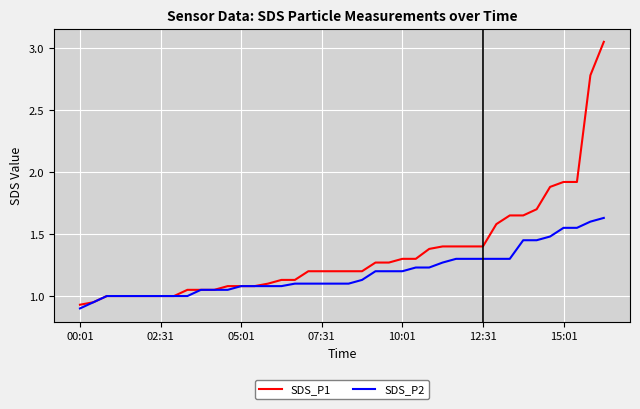

Which series has the widest spread of values?

SDS_P1